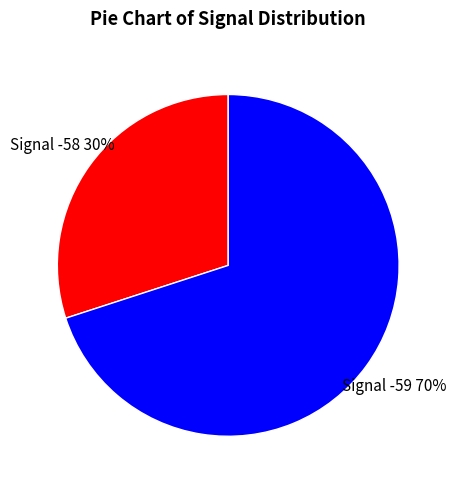

Does any single category account for the majority?

Yes